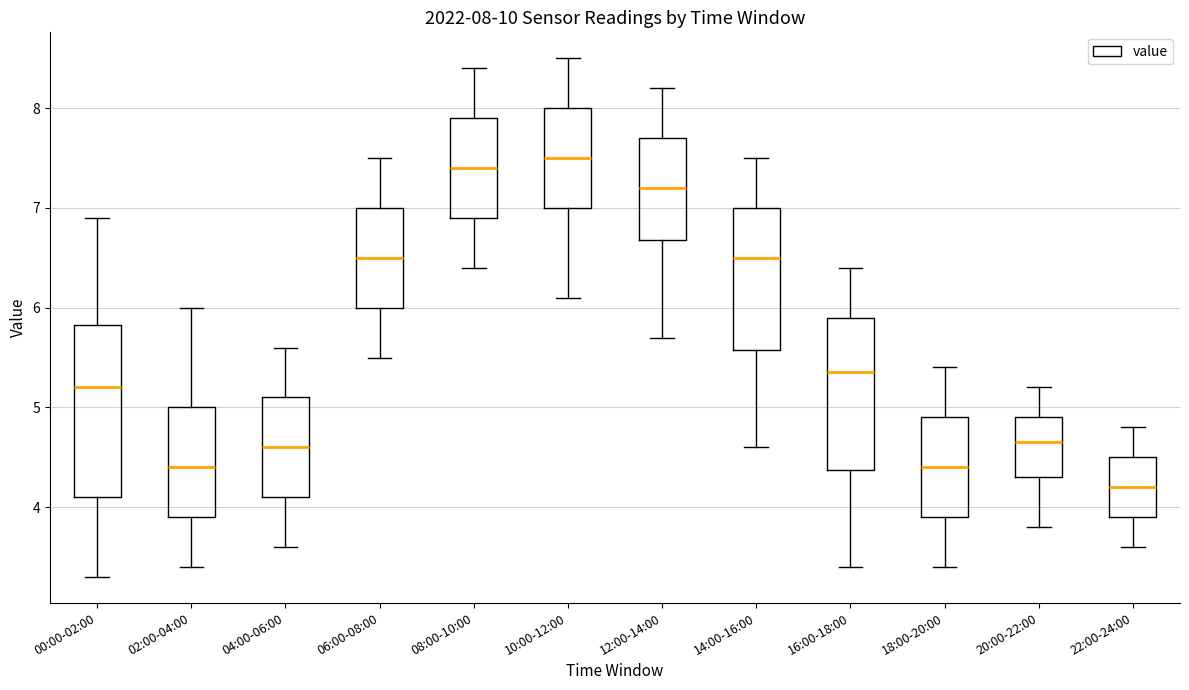

Which box is the tallest, from its lower edge to its upper edge?

00:00-02:00